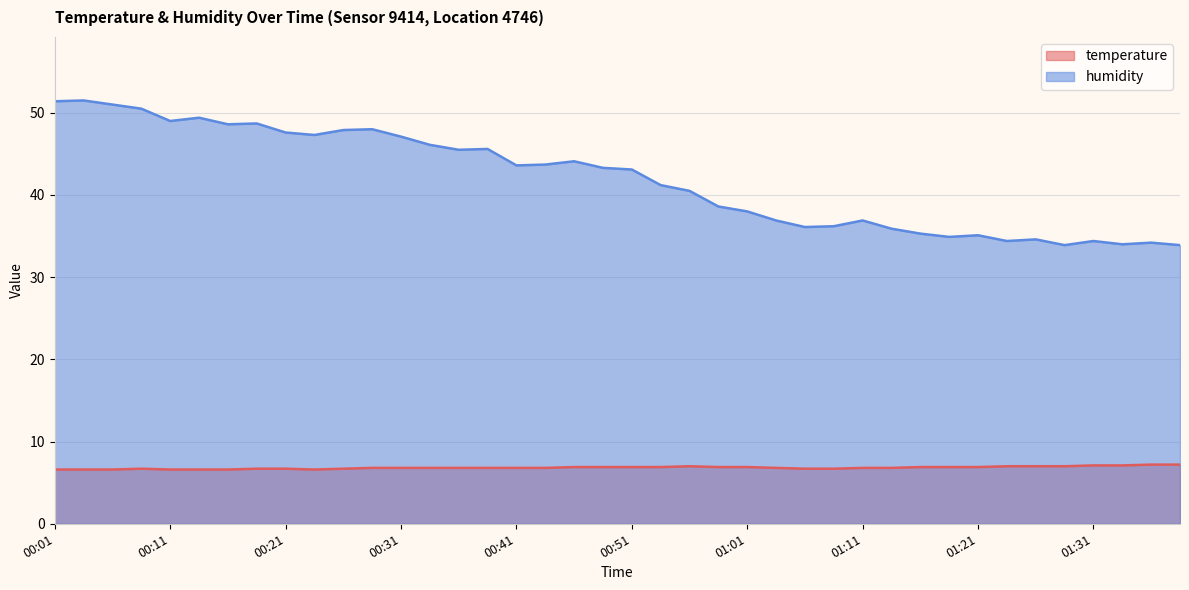

Is the value of temperature at 01:04 greater than the value of humidity at 00:51?

No